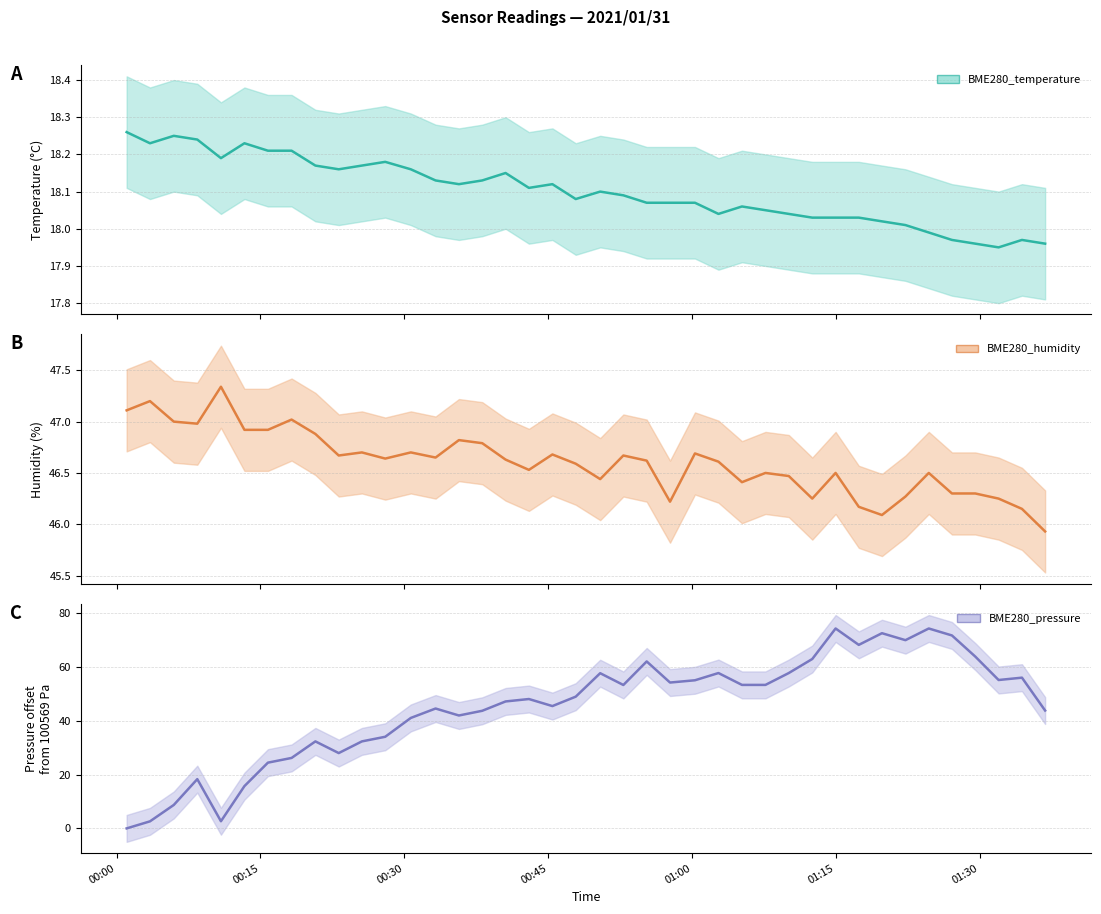

The value of BME280_pressure_scaled at 16 is 67.4. True or false?

False